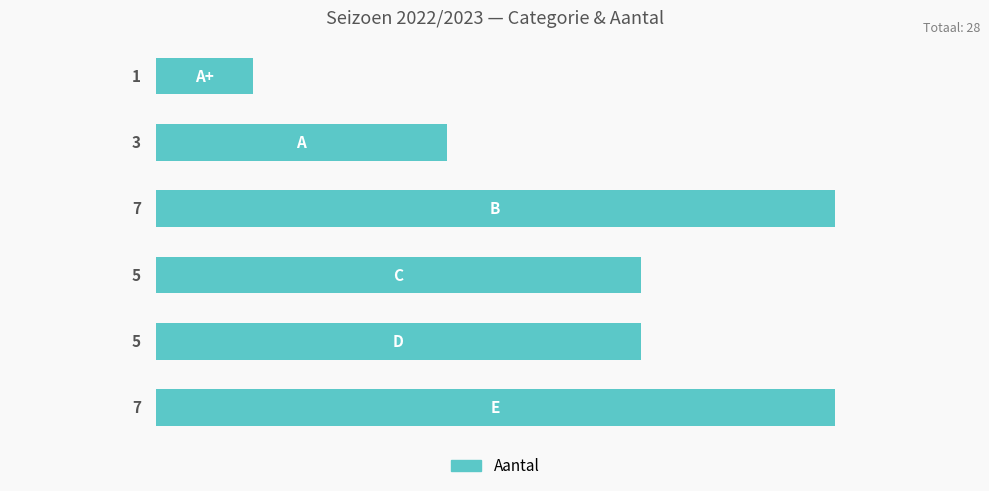

What is the average value?

5